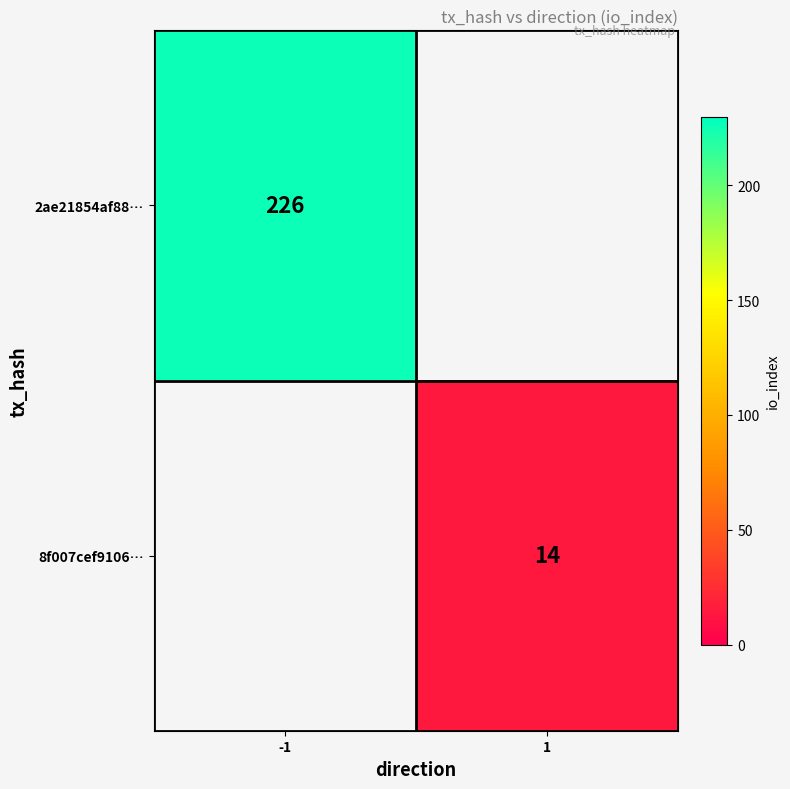

The value of 2ae21854af88… at -1 is 353.0. True or false?

False